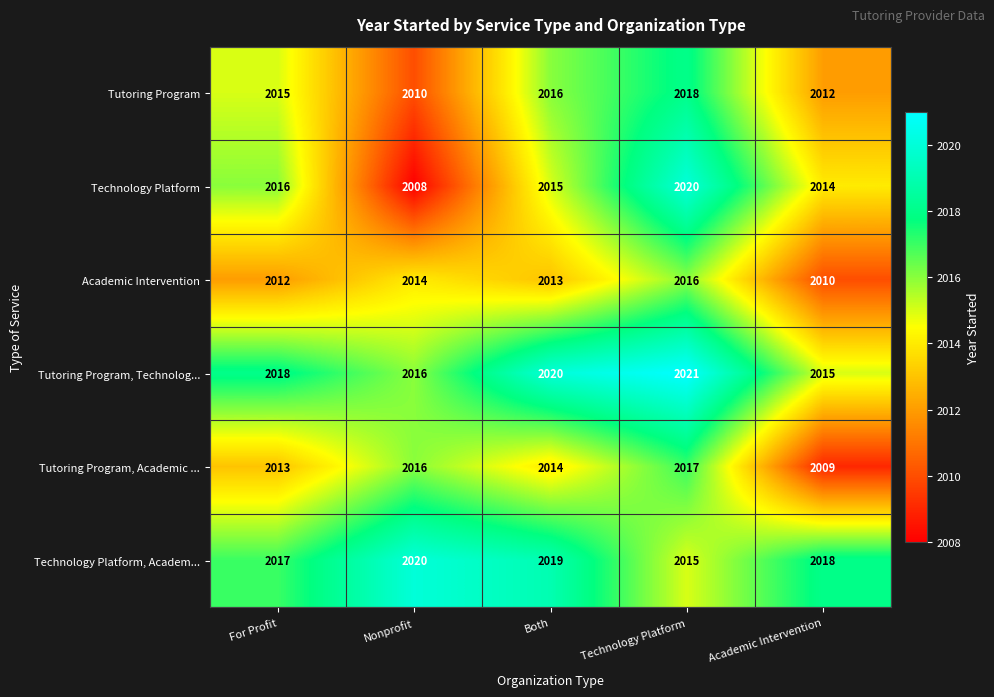

The Academic Intervention series shows 2010 at Academic Intervention. True or false?

True